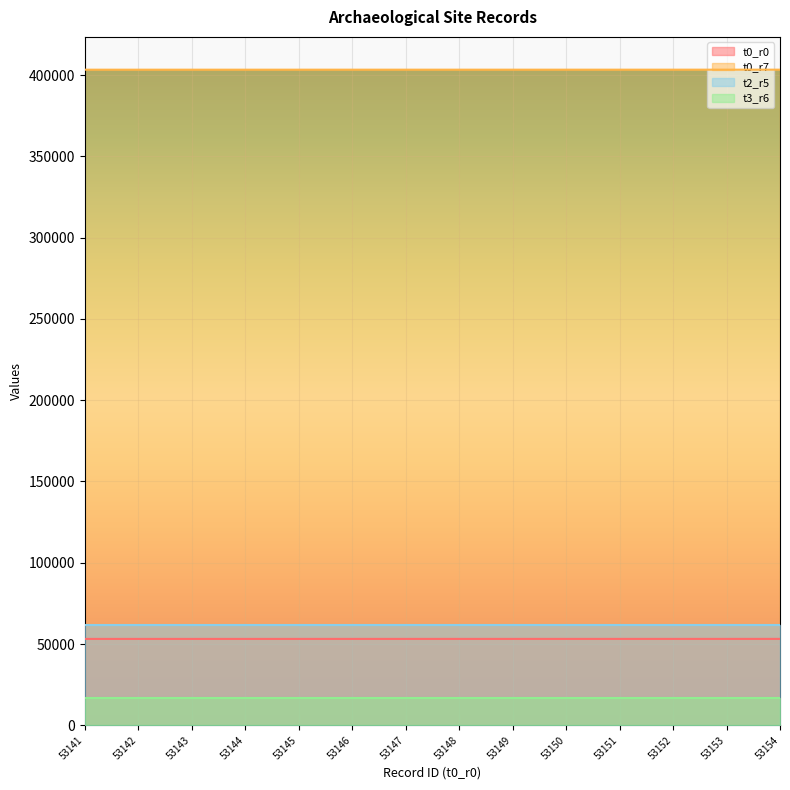

True or false: t0_r7 has a value of 667153 at 53142.

False